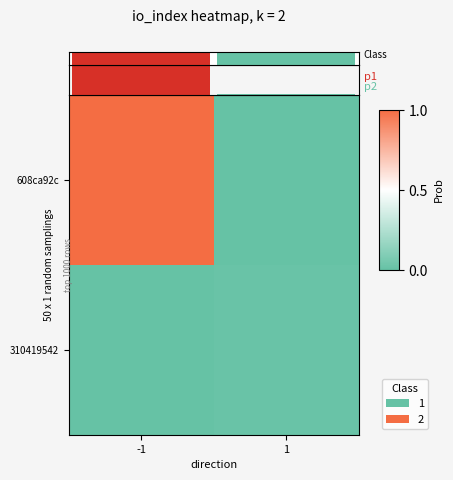

Which label corresponds to the smallest value in the chart?

1